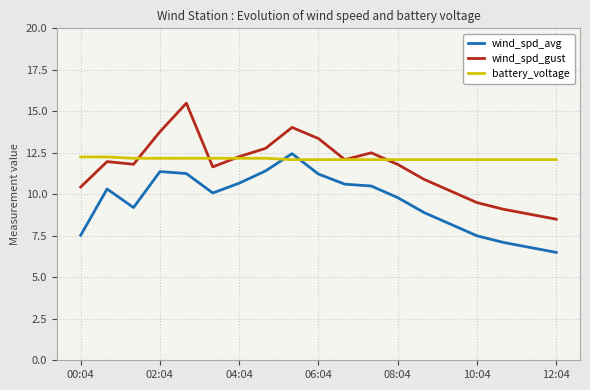

Which series has the widest spread of values?

wind_spd_gust